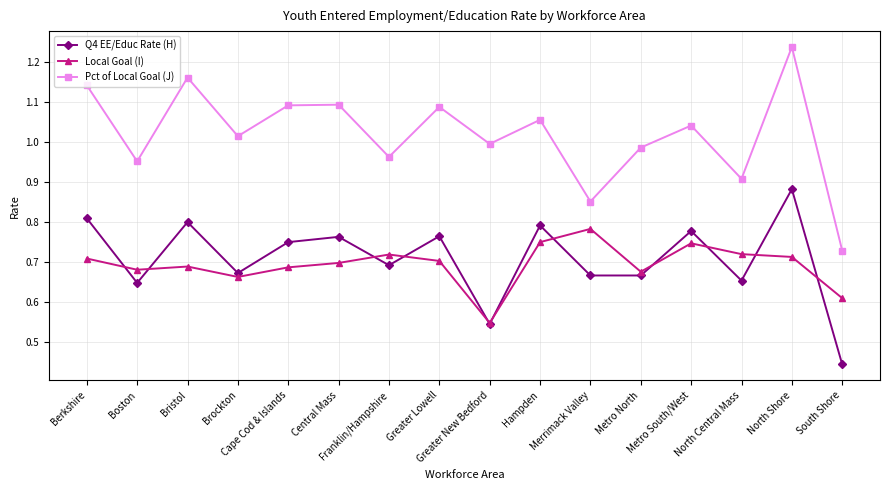

Is the value of Local Goal (I) at Franklin/Hampshire greater than the value of Pct of Local Goal (J) at North Central Mass?

No